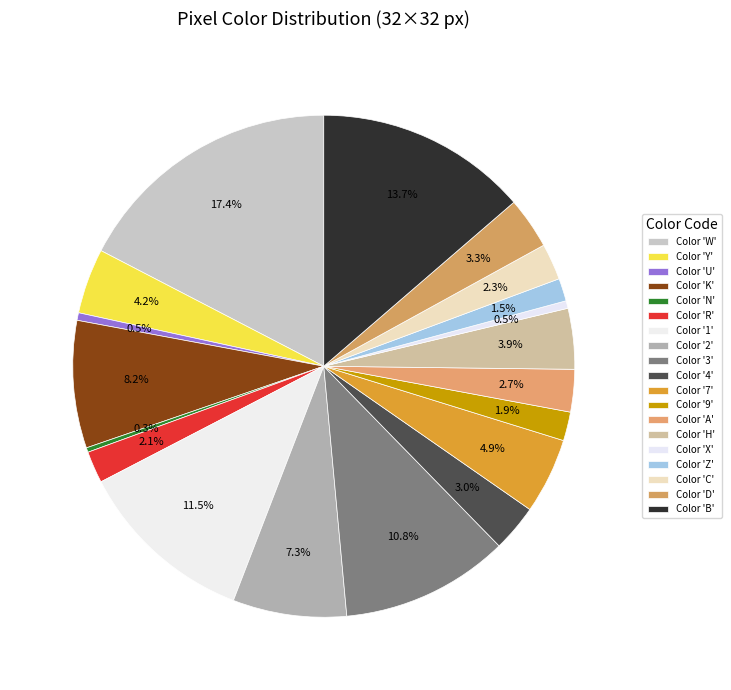

Count the number of slices in the pie.

19